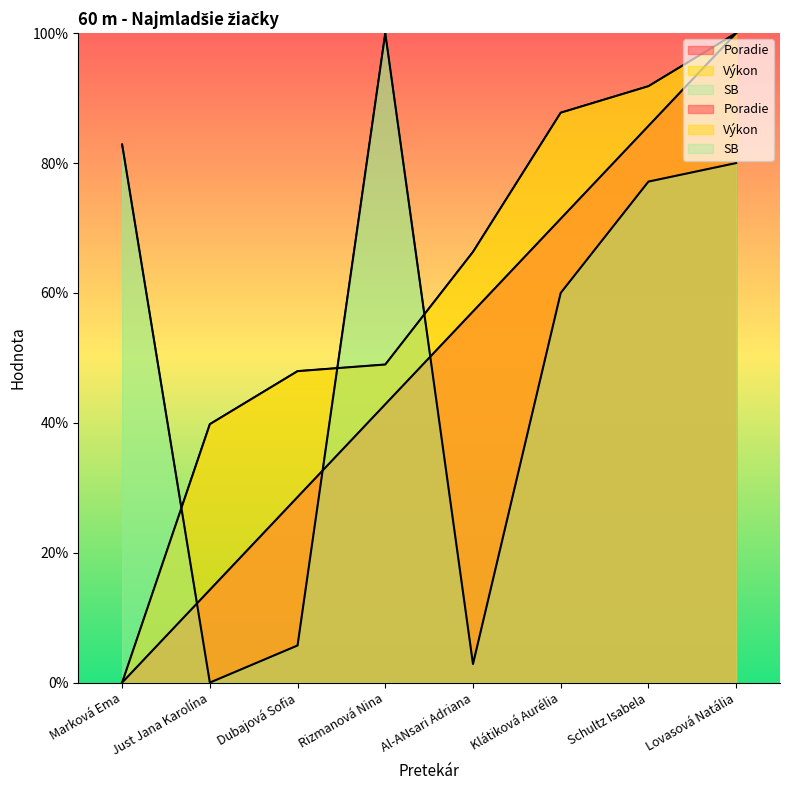

At how many categories does at least one series exceed 70?

5